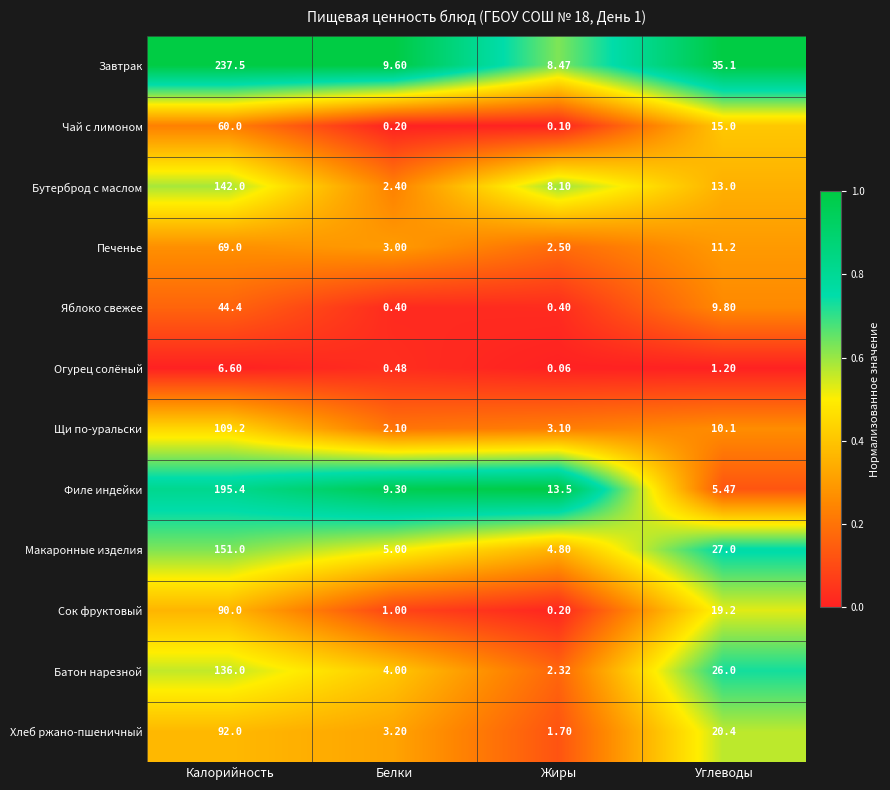

Where does the Макаронные изделия series first go above 27?

Калорийность